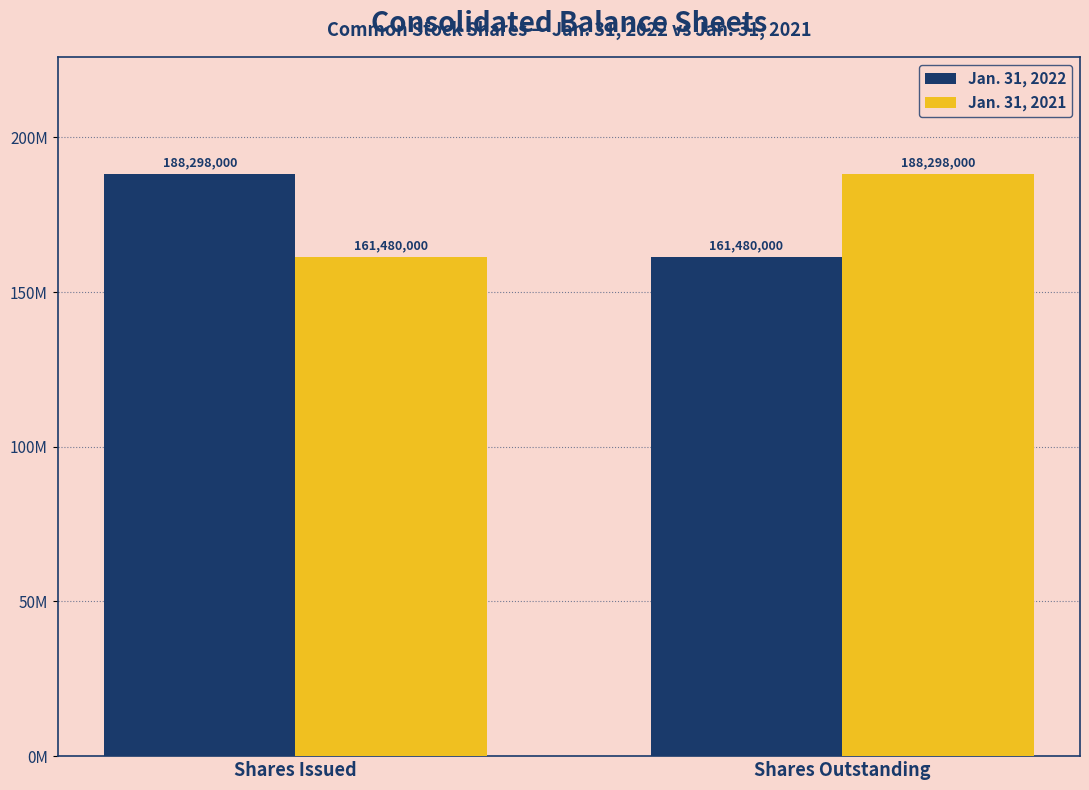

What are all the series names shown in the legend?

Jan. 31, 2022, Jan. 31, 2021